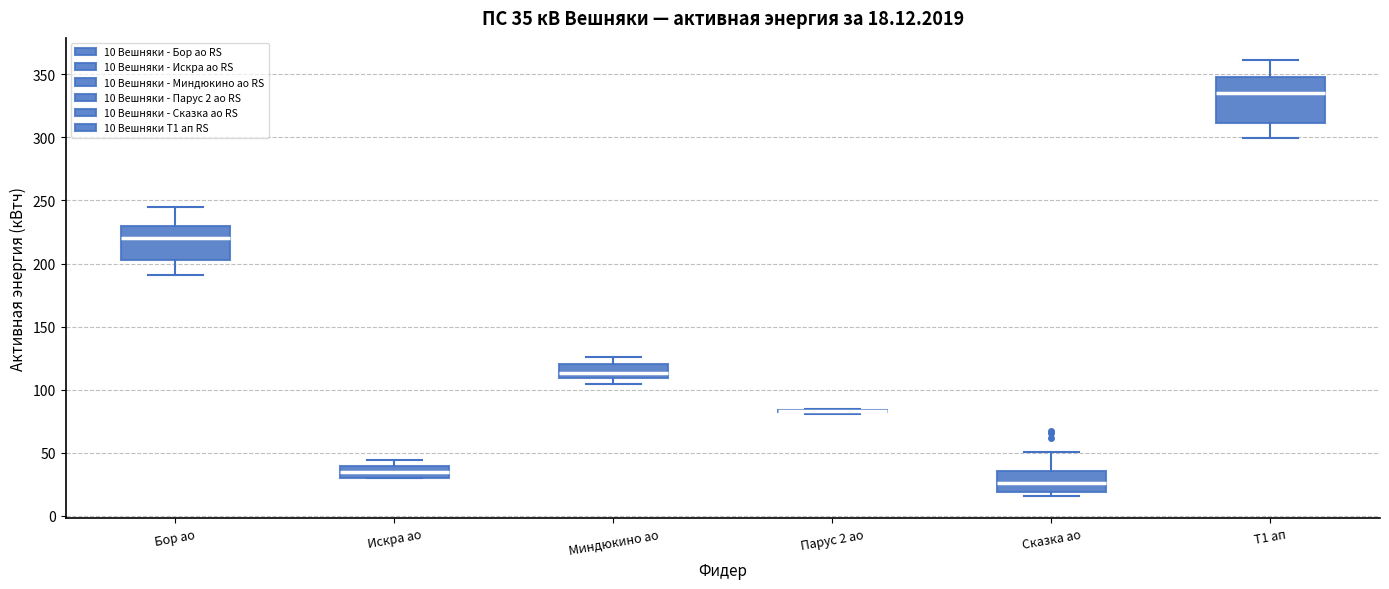

Comparing the boxes themselves (not the whiskers), which one is the tallest?

Т1 ап